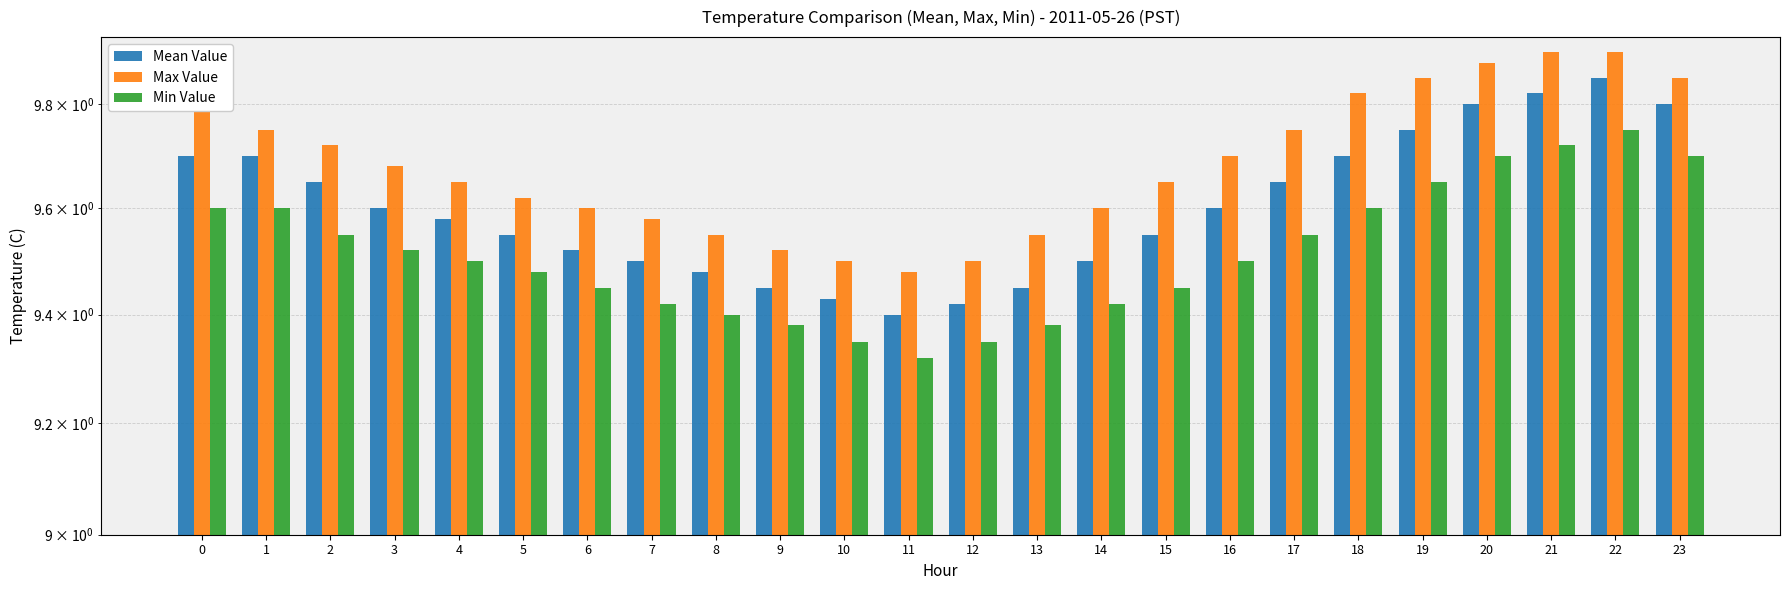

Reading left to right, list all the values displayed in this chart.

Mean Value: 9.7	9.7	9.7	9.6	9.6	9.6	9.5	9.5	9.5	9.4	9.4	9.4	9.4	9.4	9.5	9.6	9.6	9.7	9.7	9.8	9.8	9.8	9.8	9.8
Max Value: 9.8	9.8	9.7	9.7	9.7	9.6	9.6	9.6	9.6	9.5	9.5	9.5	9.5	9.6	9.6	9.7	9.7	9.8	9.8	9.8	9.9	9.9	9.9	9.8
Min Value: 9.6	9.6	9.6	9.5	9.5	9.5	9.4	9.4	9.4	9.4	9.3	9.3	9.3	9.4	9.4	9.4	9.5	9.6	9.6	9.7	9.7	9.7	9.8	9.7